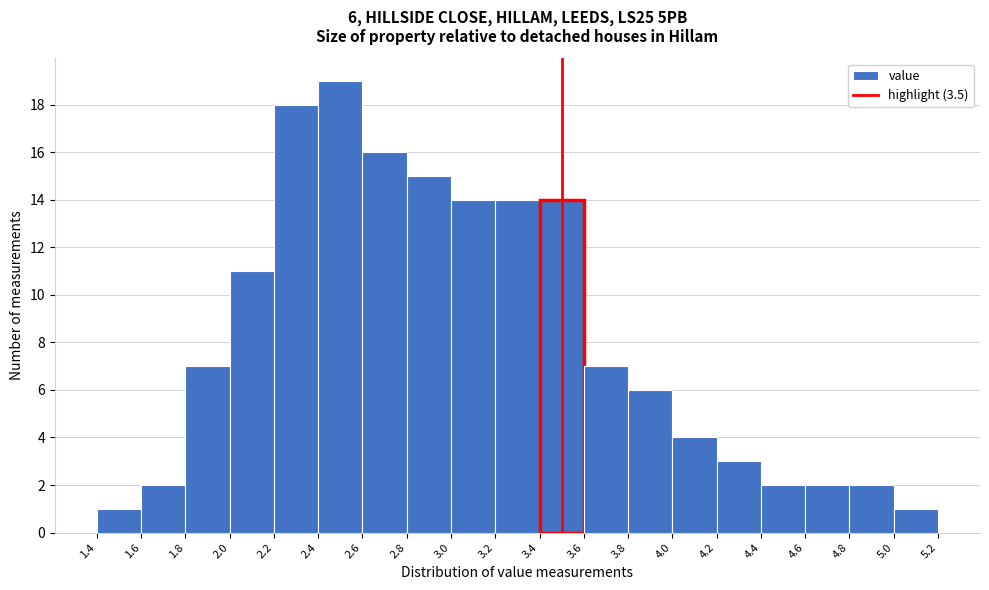

Over which range of the x-axis is the bar tallest?

2.4 to 2.6